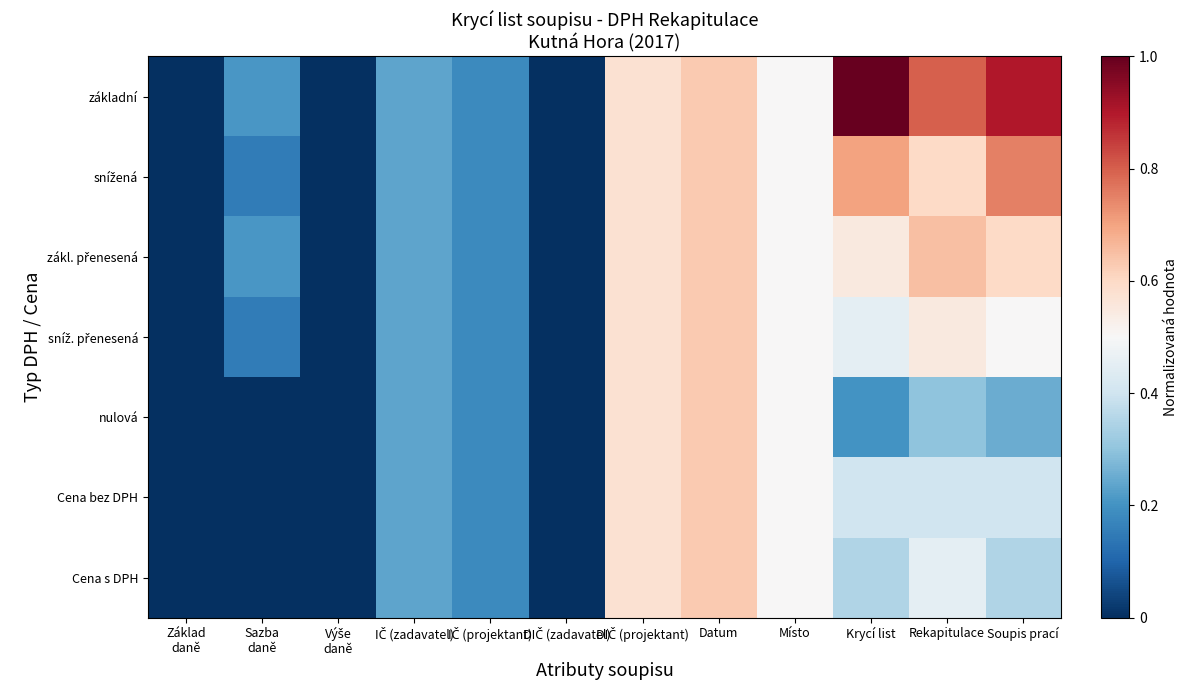

At Rekapitulace, list the series in order from largest to smallest.

základní, zákl. přenesená, snížená, sníž. přenesená, Cena s DPH, Cena bez DPH, nulová